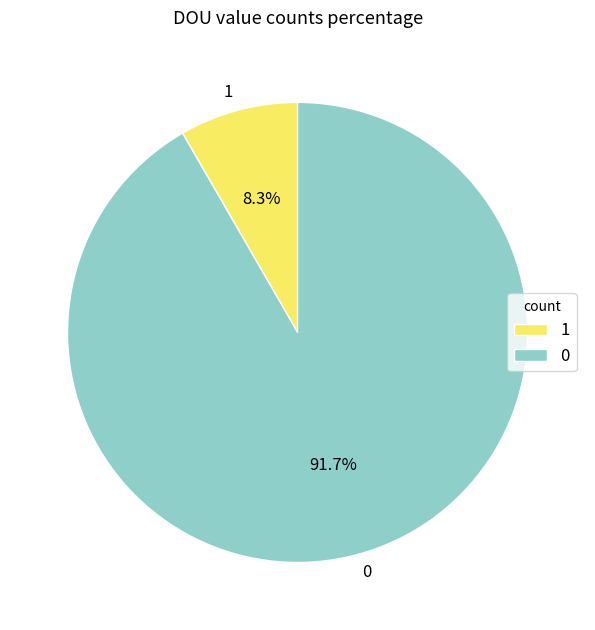

Is there any slice that represents more than half of the pie?

Yes